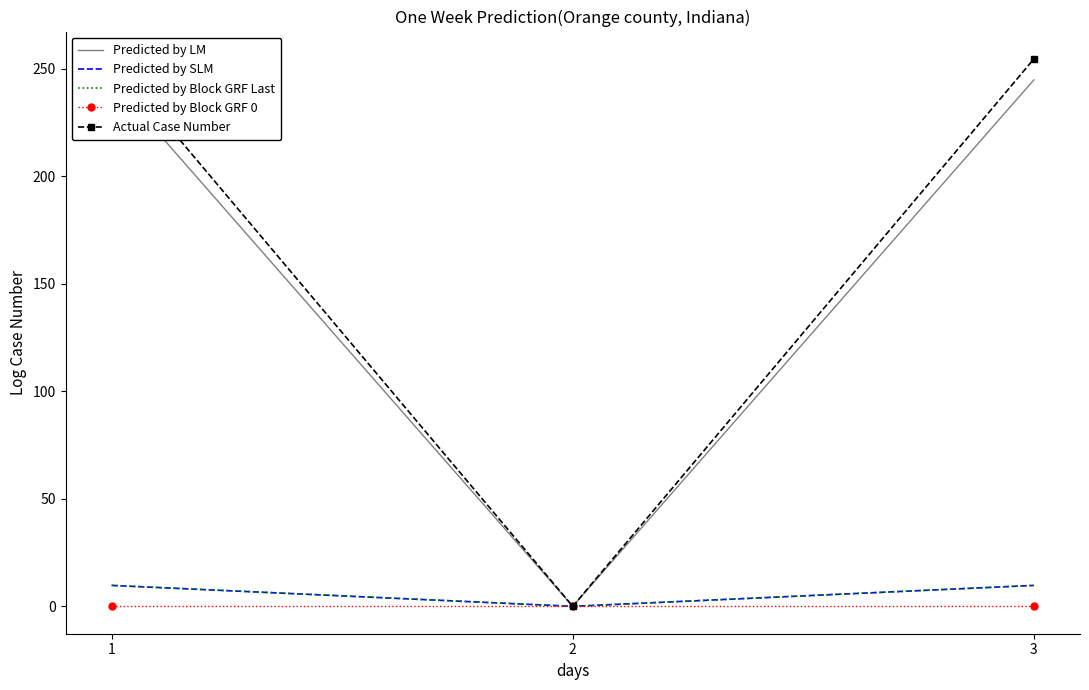

Which series changed the most between 1 and 2?

Actual Case Number